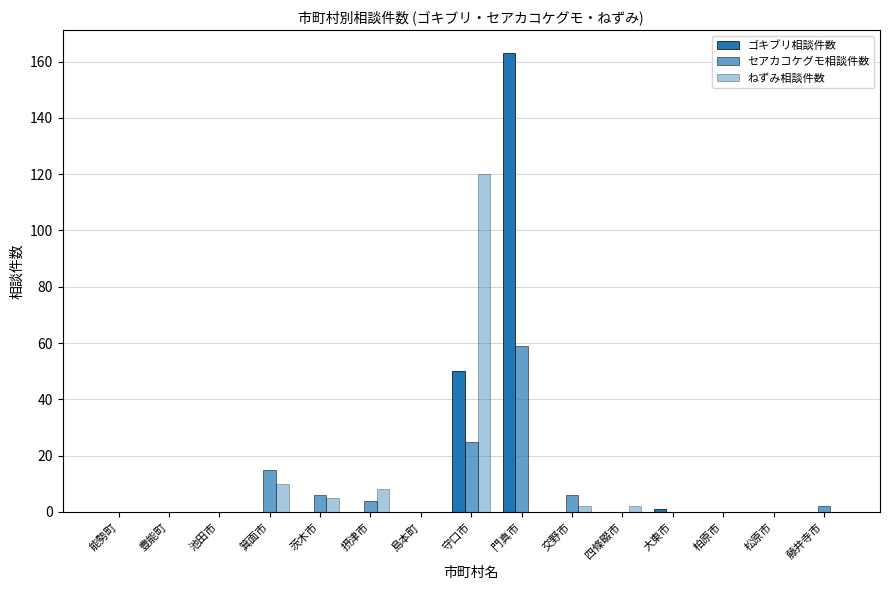

What is the highest value of the ゴキブリ相談件数 series?

163